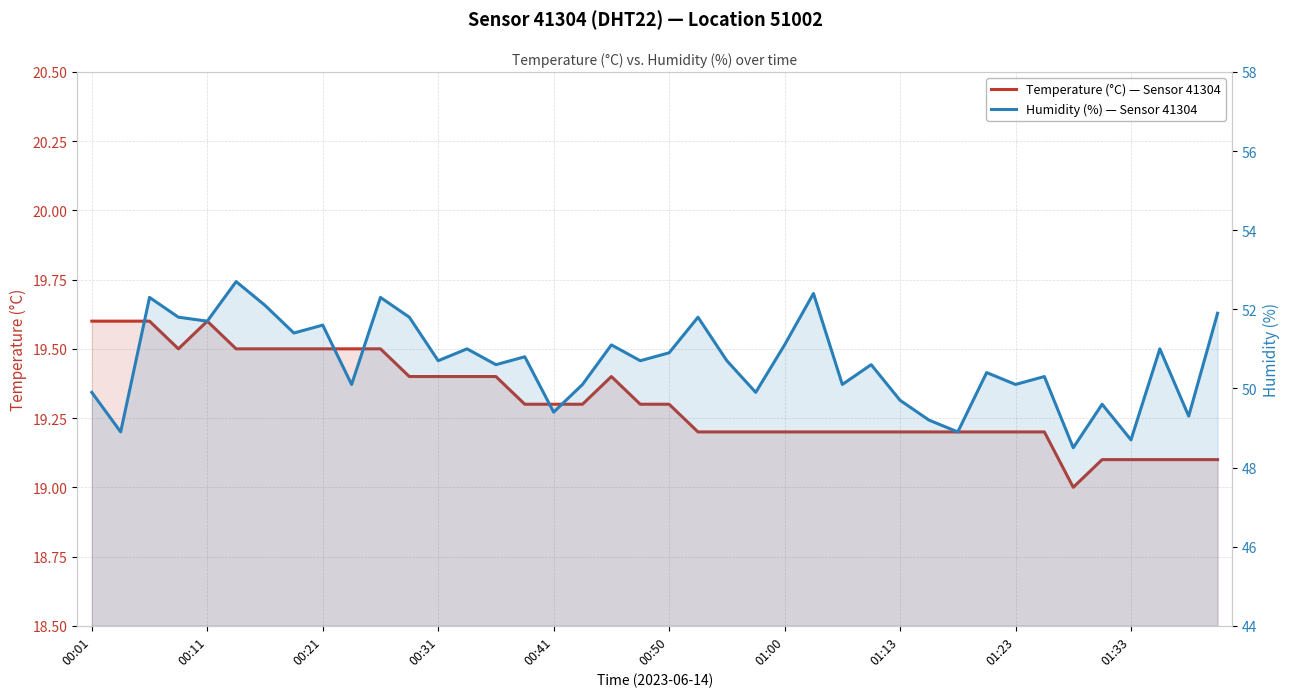

What is the difference between the second highest and second lowest values in the Humidity (%) — Sensor 41304 series?

3.7